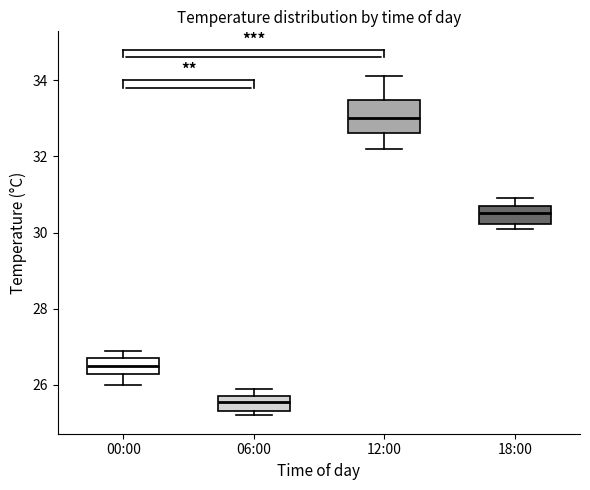

Reading left to right, transcribe this box plot: for each box, give where its median line is, the range the box spans, and where its two whiskers end, as read against the y-axis. The values are not printed on the chart, so give them approximately, as read against the axis.

00:00: median 26.6, box 26.4 to 26.8, whiskers 26.0 to 27.0
06:00: median 25.6, box 25.4 to 25.8, whiskers 25.2 to 26.0
12:00: median 33.0, box 32.6 to 33.4, whiskers 32.2 to 34.2
18:00: median 30.6, box 30.2 to 30.8, whiskers 30.2 (just below the box's lower edge) to 31.0